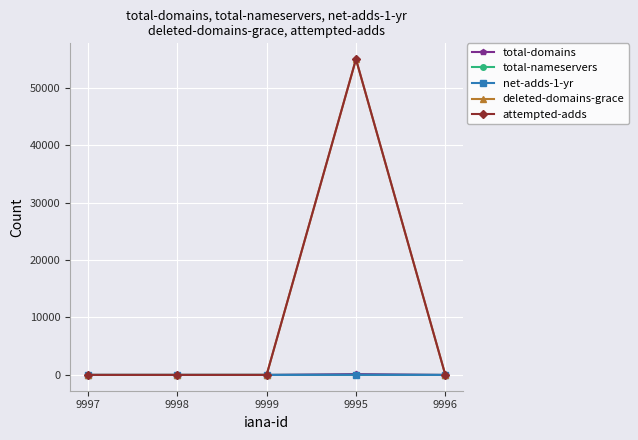

What are all the series names shown in the legend?

total-domains, total-nameservers, net-adds-1-yr, deleted-domains-grace, attempted-adds